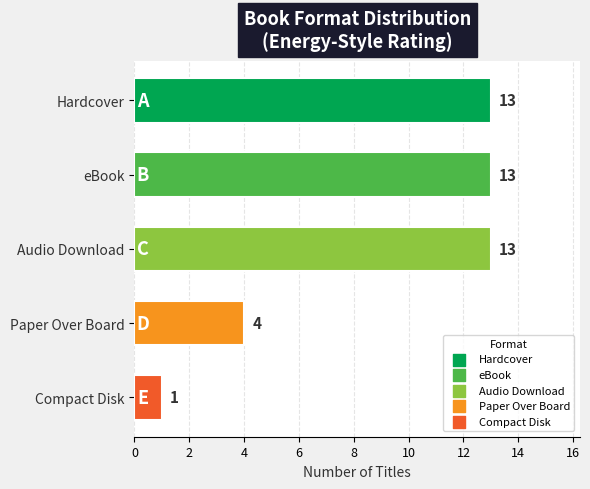

What is the ratio of the value at Hardcover to the value at Paper Over Board?

3.2